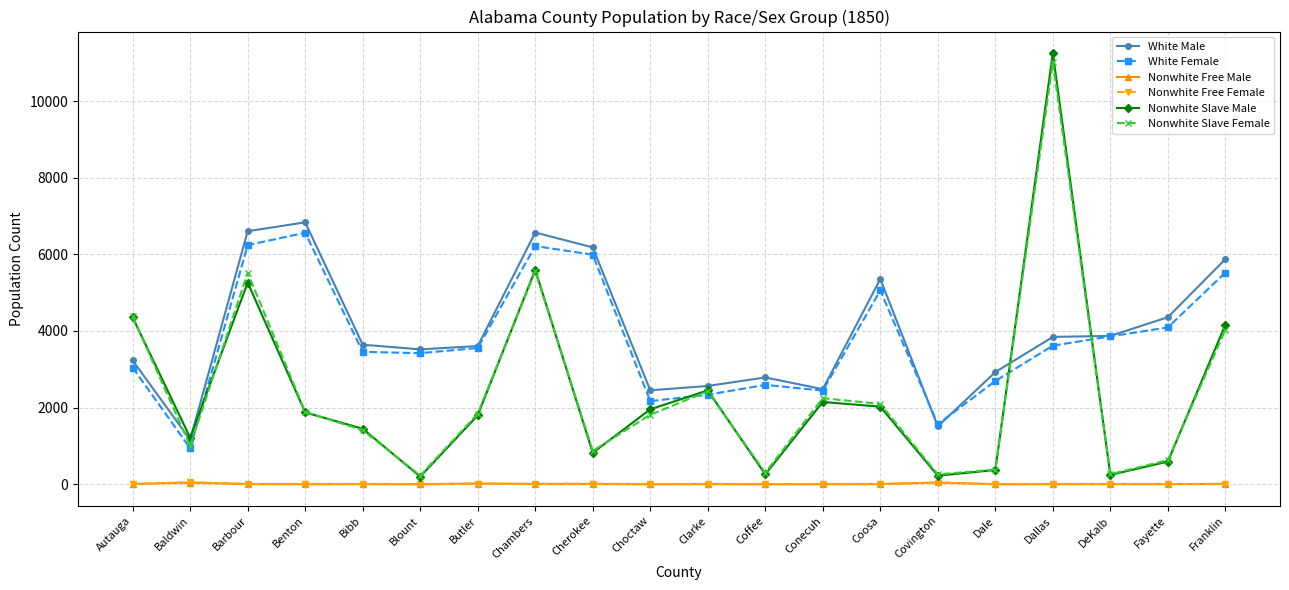

True or false: Nonwhite Slave Female has a value of 1049 at Choctaw.

False